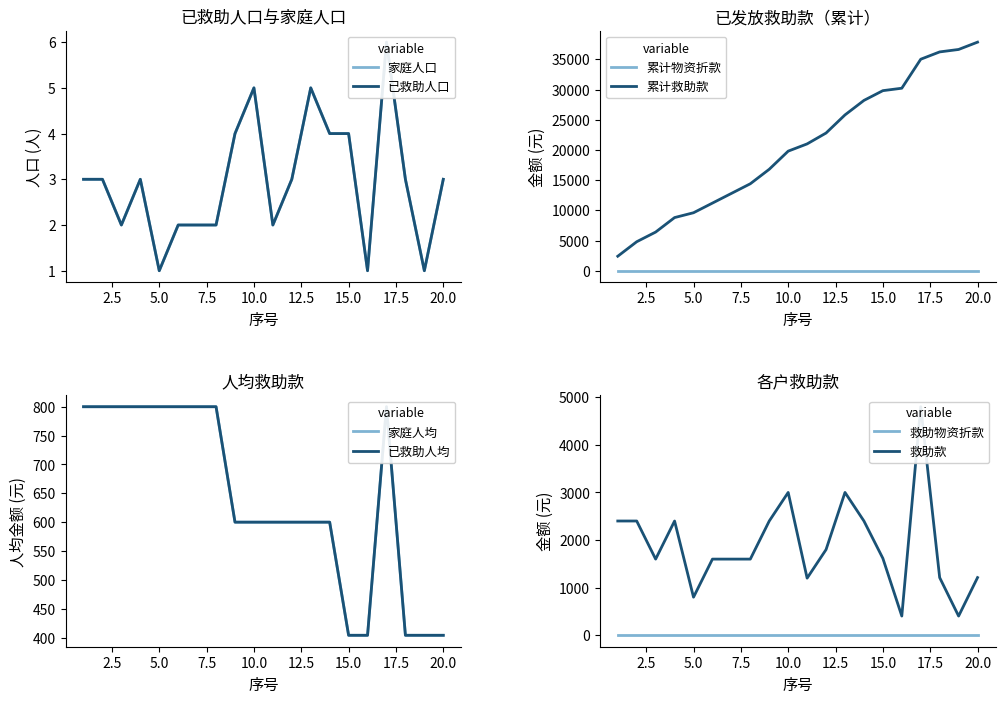

True or false: 累计物资折款 and 累计救助款 intersect in this chart.

False